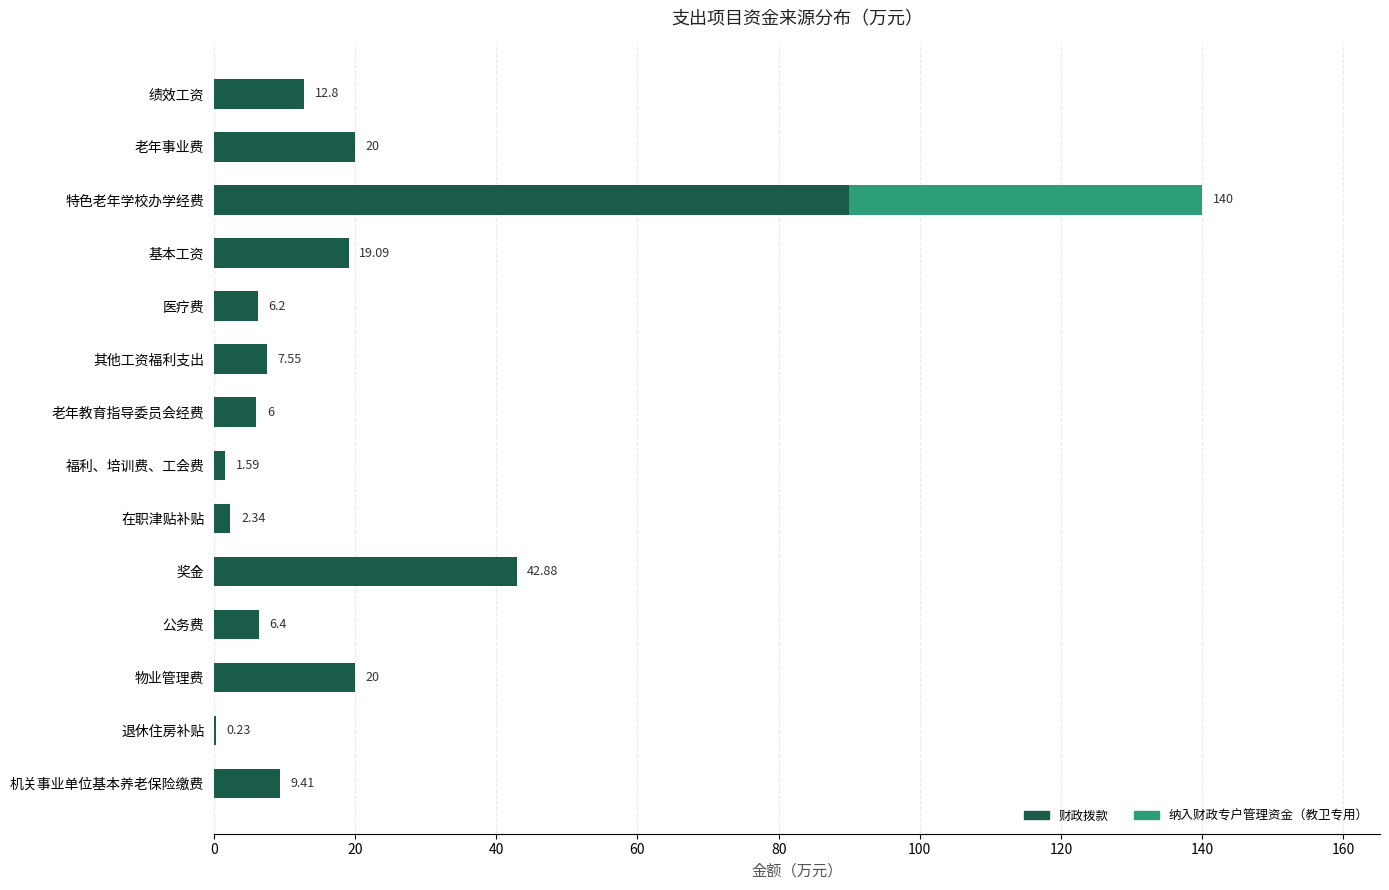

Where is 财政拨款 nearest to the value 45?

奖金